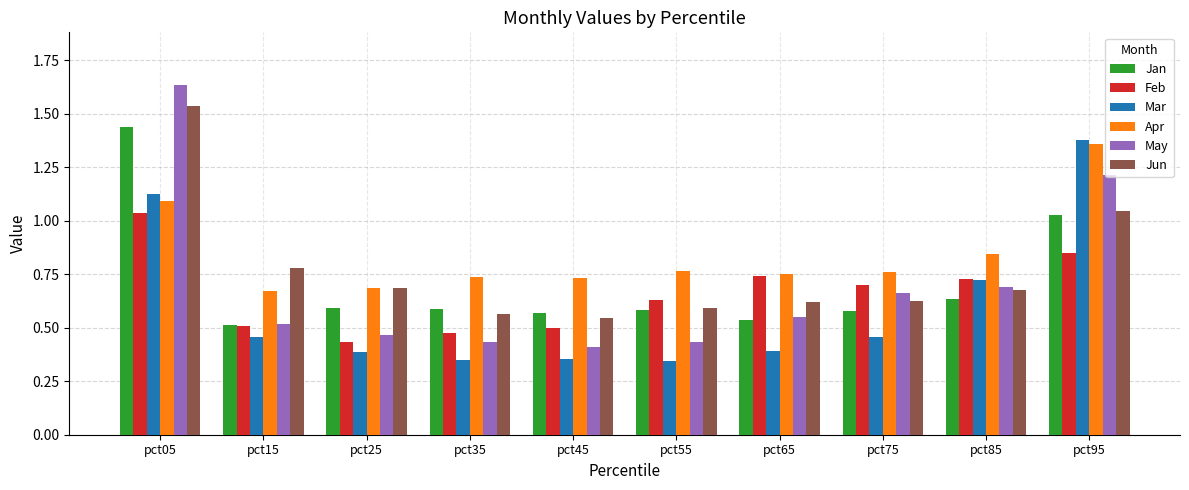

Which series has the widest spread of values?

May